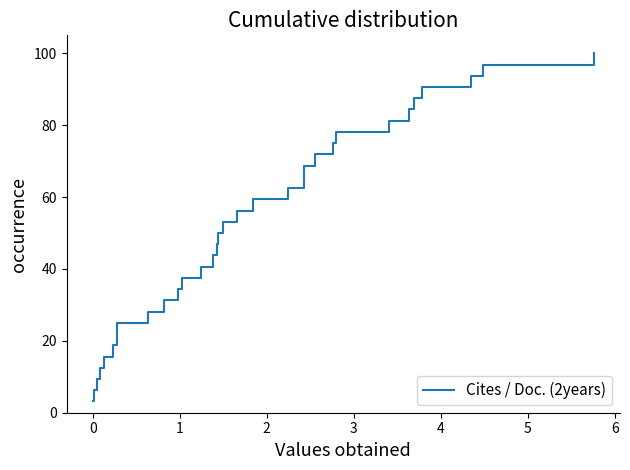

Count the number of data series in this chart.

1